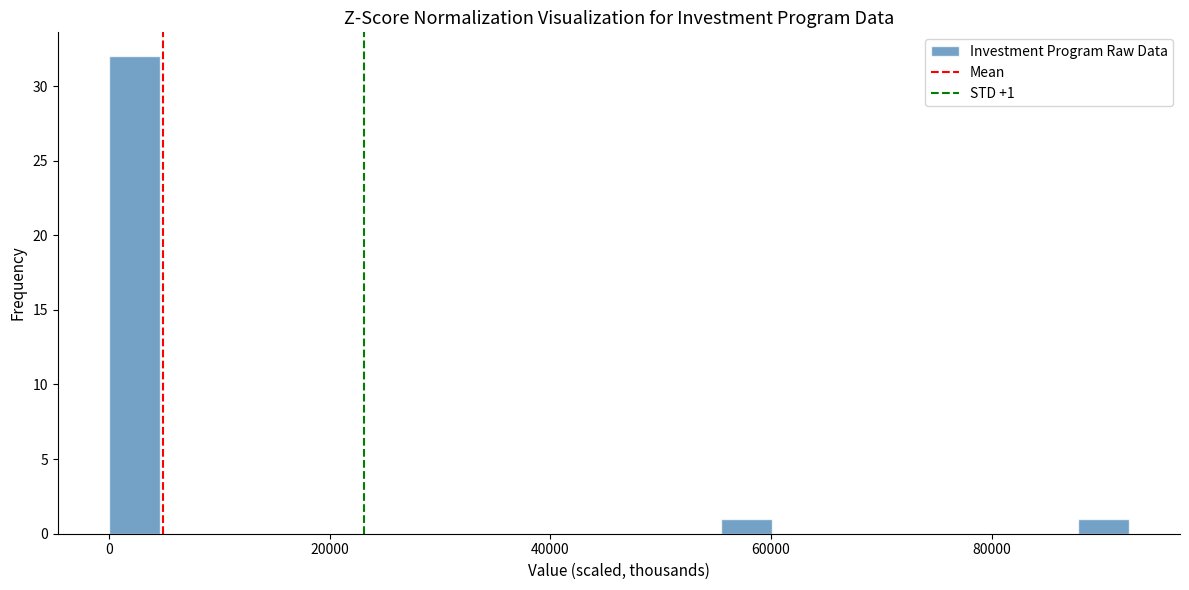

Around what value on the x-axis is the tallest bar? Give the approximate position of its centre, as read against the axis.

2000